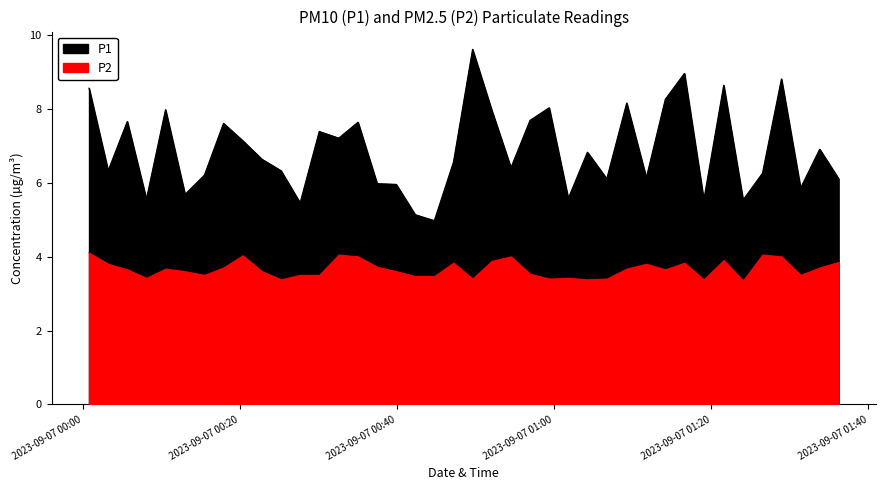

Is it true that P2 equals 1.5 at 2023-09-07T01:31:22?

False